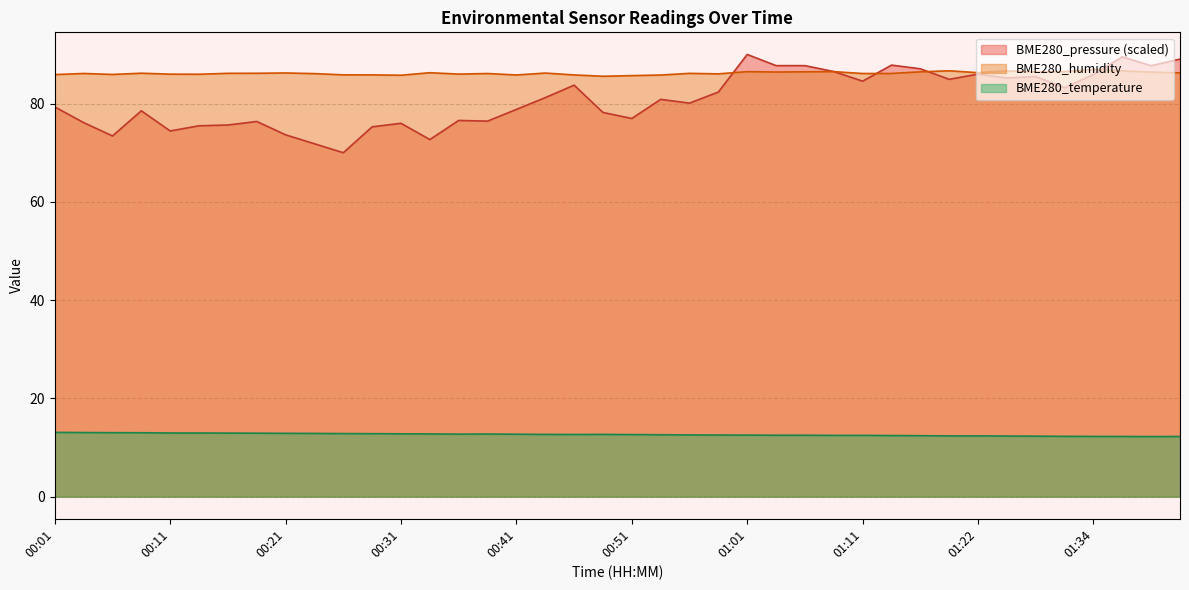

Where do BME280_humidity and BME280_pressure_norm first cross each other?

00:59 and 01:01